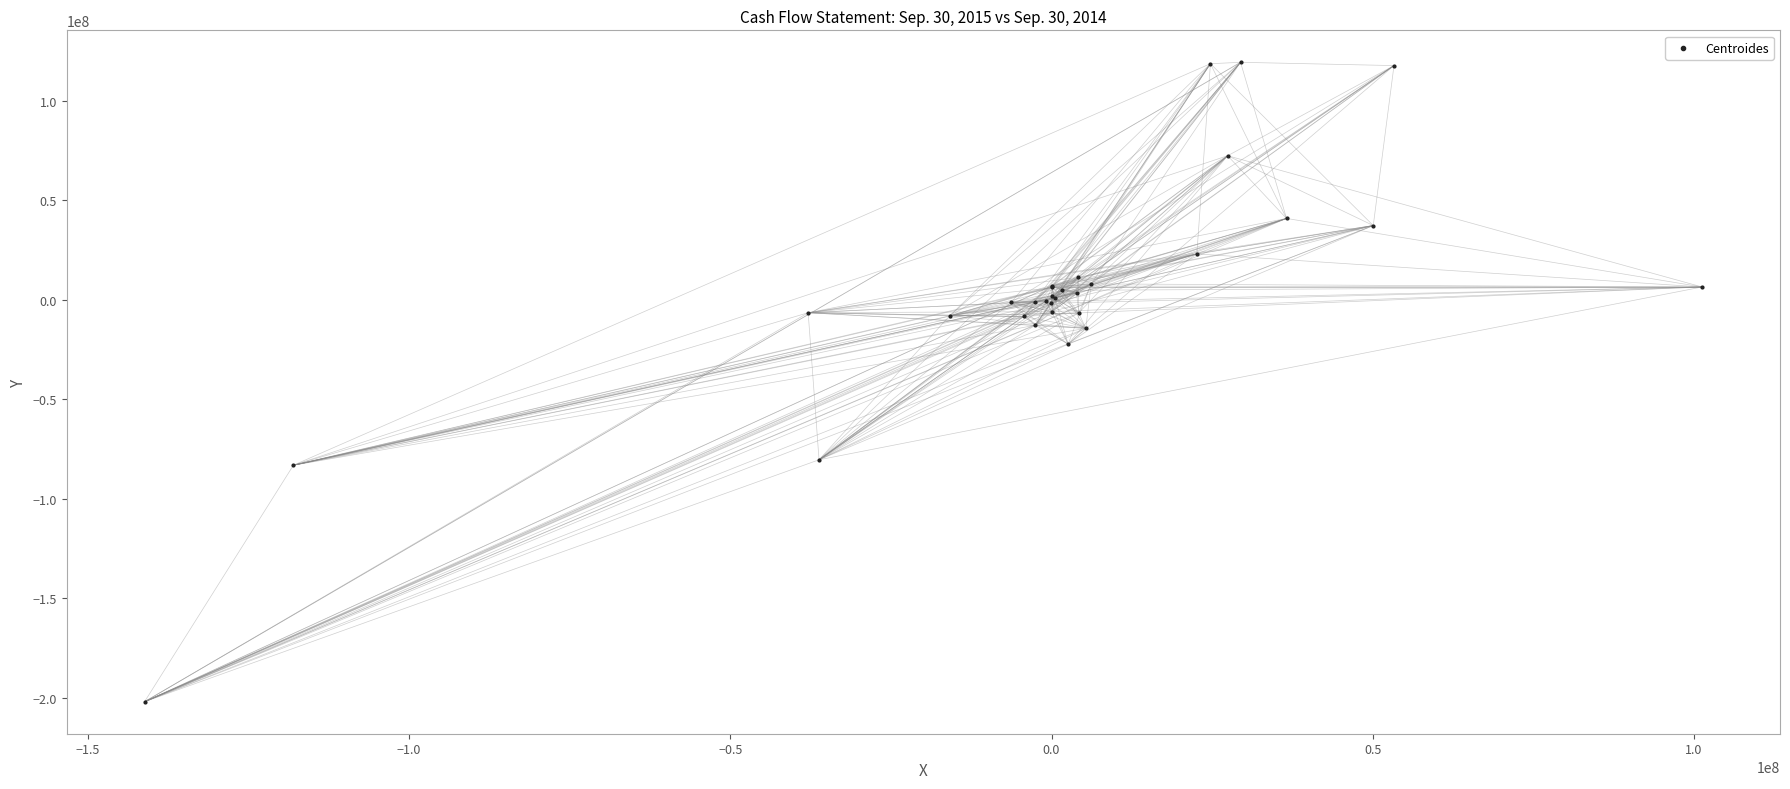

What Y value in the scatter plot is closest to -41352000?

-22311000